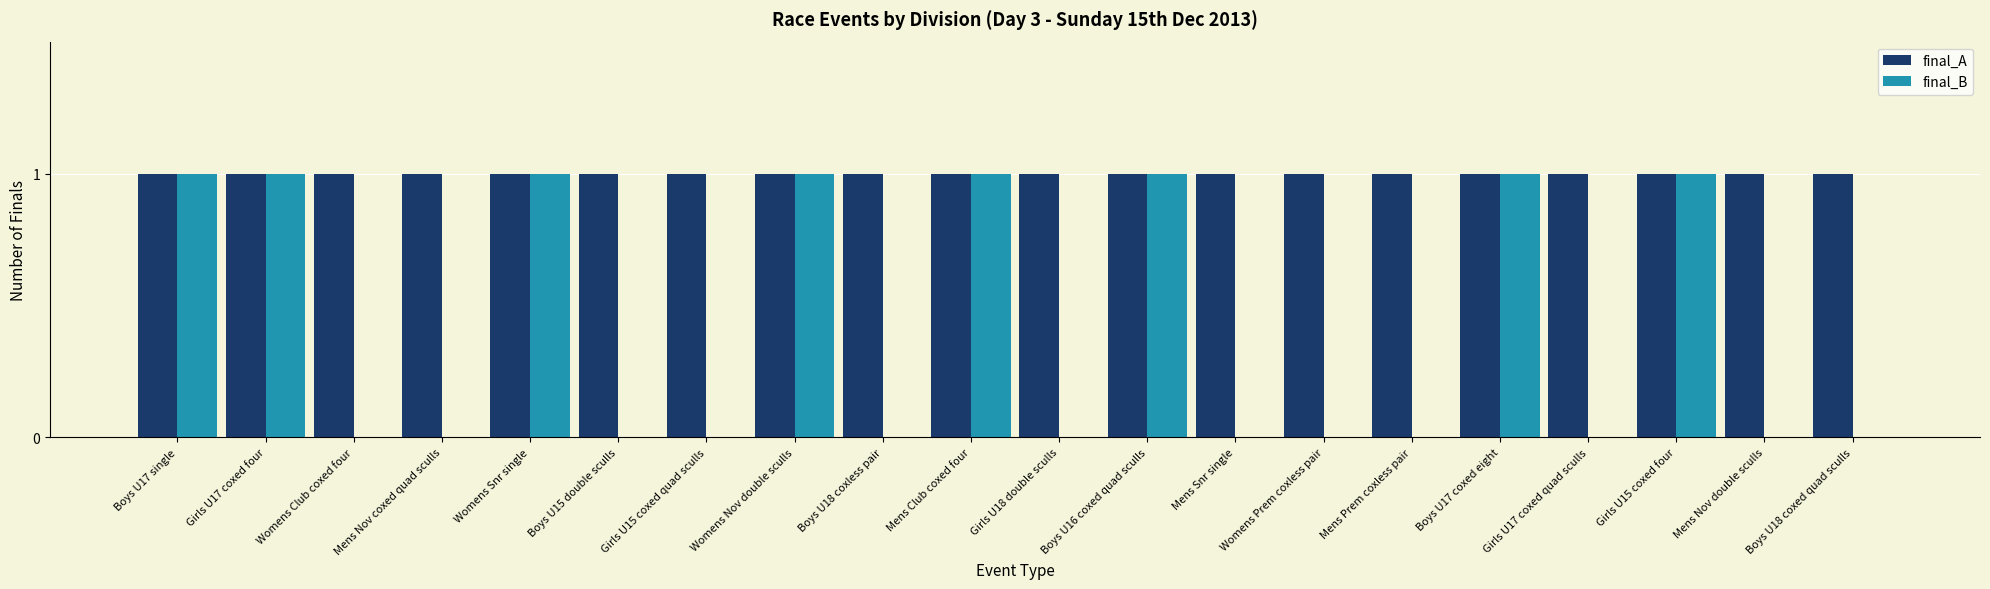

Between Mens Prem coxless pair and Boys U17 coxed eight, which series saw the biggest shift?

final_B